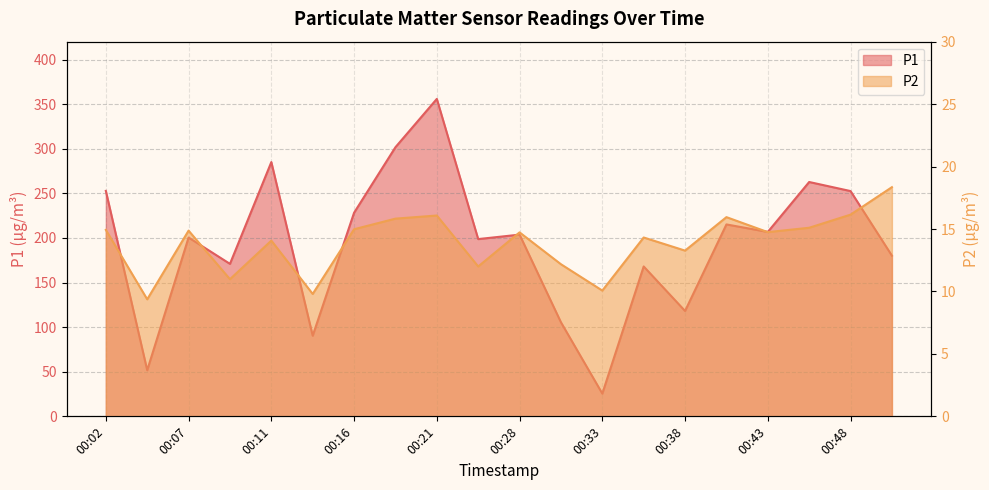

At which category does the chart reach its peak across all series?

00:21